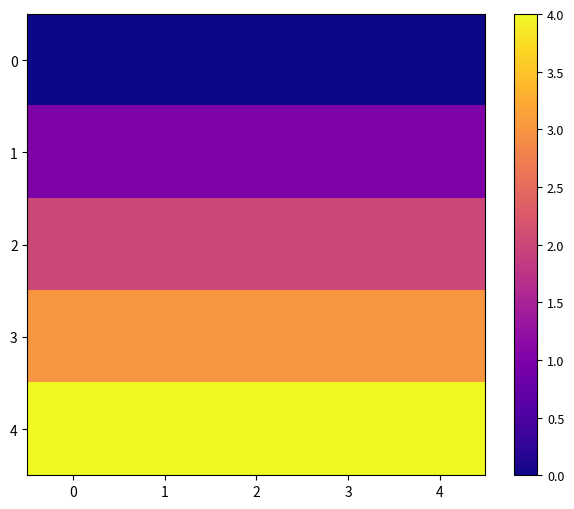

Which series has the largest total across all categories?

4